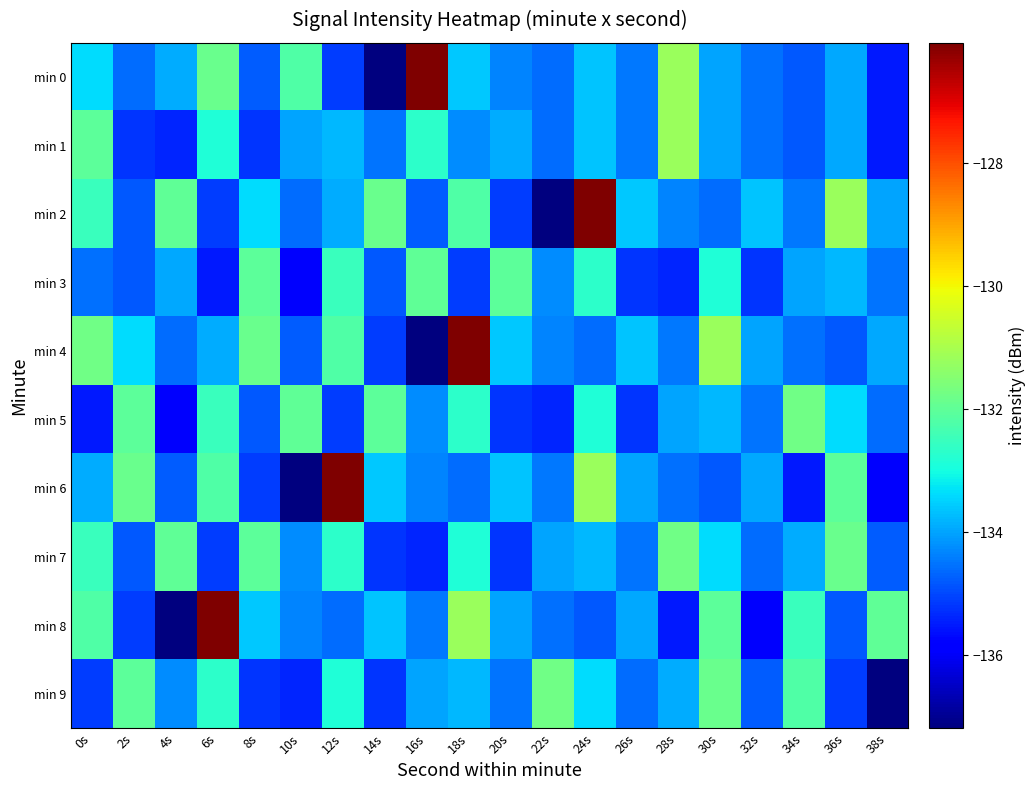

Rank the series by their maximum value, from lowest to highest.

min 3, min 5, min 7, min 9, min 1, min 0, min 2, min 4, min 6, min 8